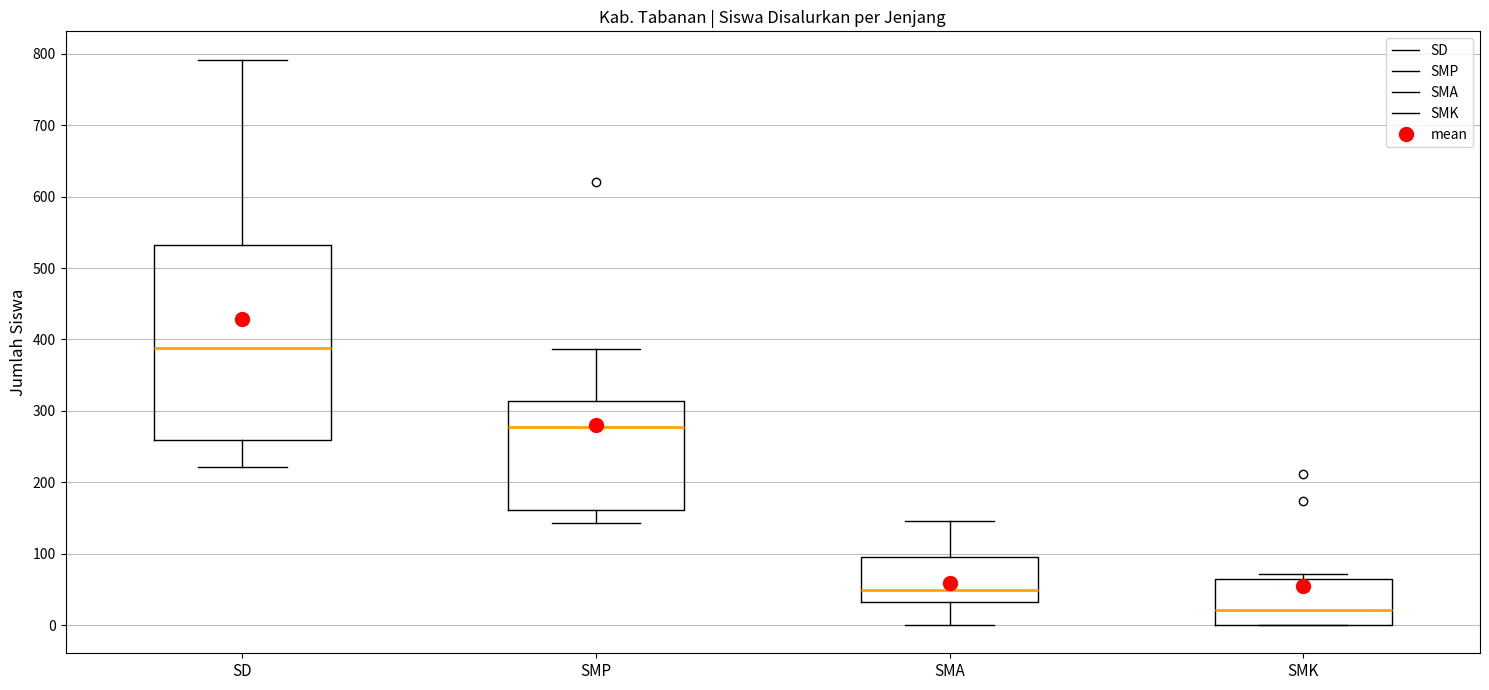

Which box has the lowest median line?

SMK